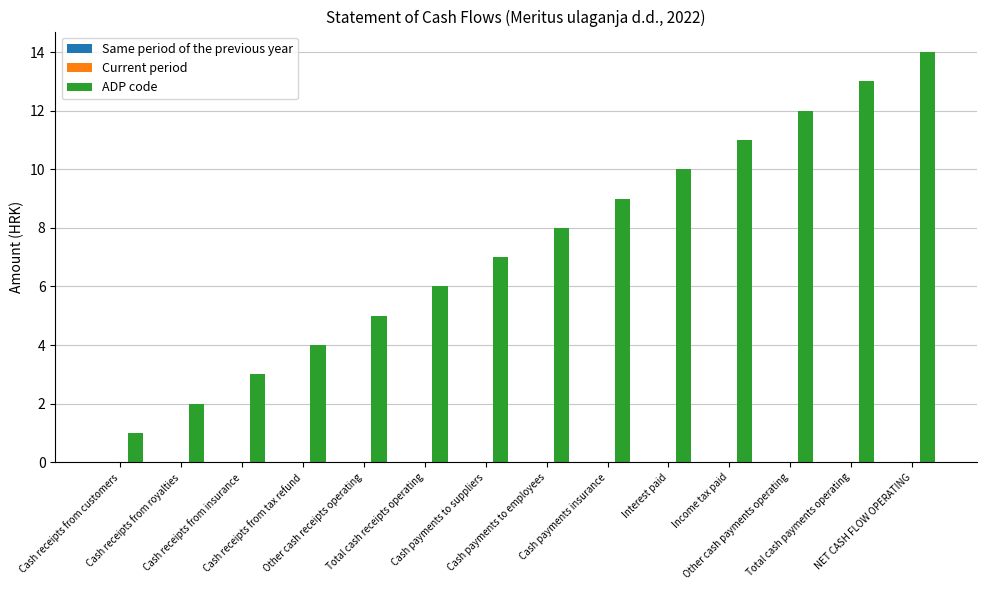

What is the greatest value displayed?

14